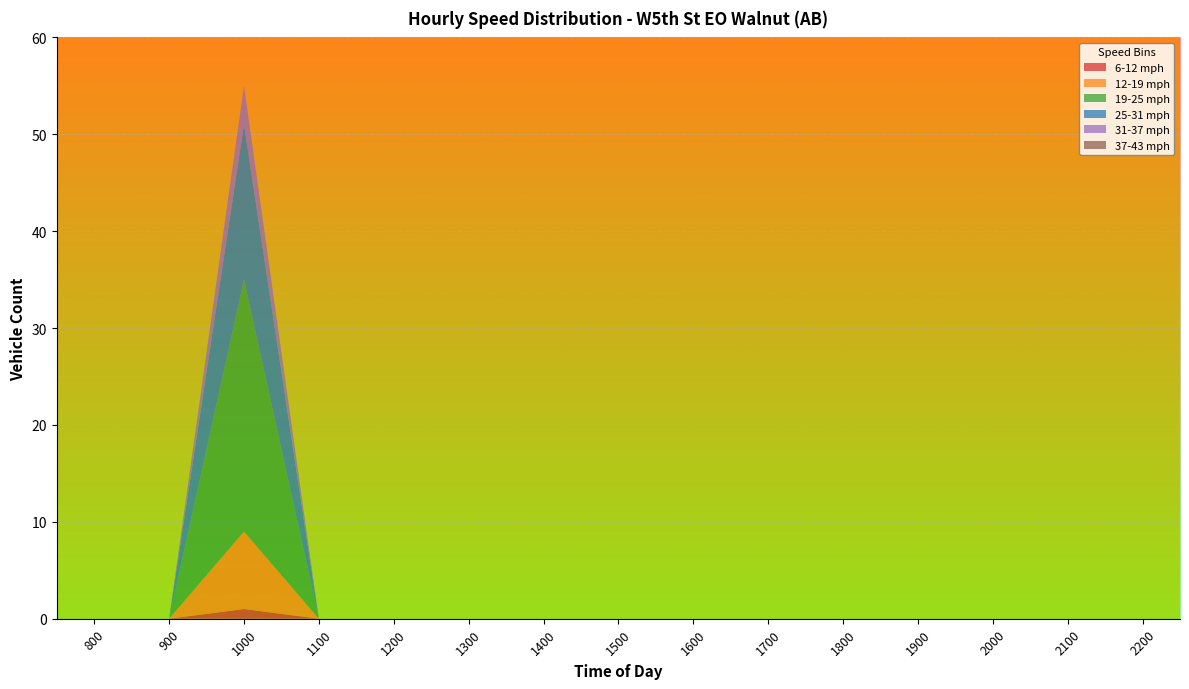

Reading left to right, what are all the values shown in this chart?

6-12 mph: 0	0	1	0	0	0	0	0	0	0	0	0	0	0	0
12-19 mph: 0	0	8	0	0	0	0	0	0	0	0	0	0	0	0
19-25 mph: 0	0	26	0	0	0	0	0	0	0	0	0	0	0	0
25-31 mph: 0	0	16	0	0	0	0	0	0	0	0	0	0	0	0
31-37 mph: 0	0	4	0	0	0	0	0	0	0	0	0	0	0	0
37-43 mph: 0	0	0	0	0	0	0	0	0	0	0	0	0	0	0